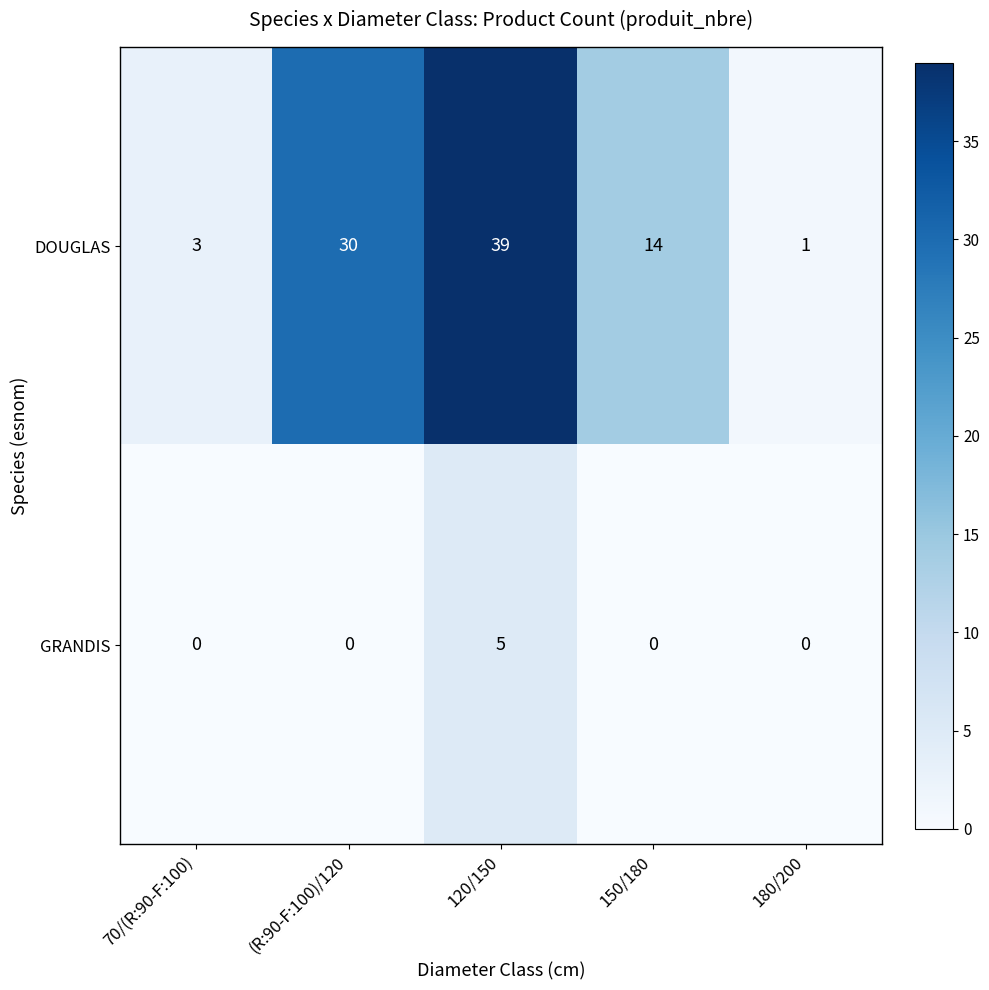

List the series in order of their overall mean, highest first.

DOUGLAS, GRANDIS